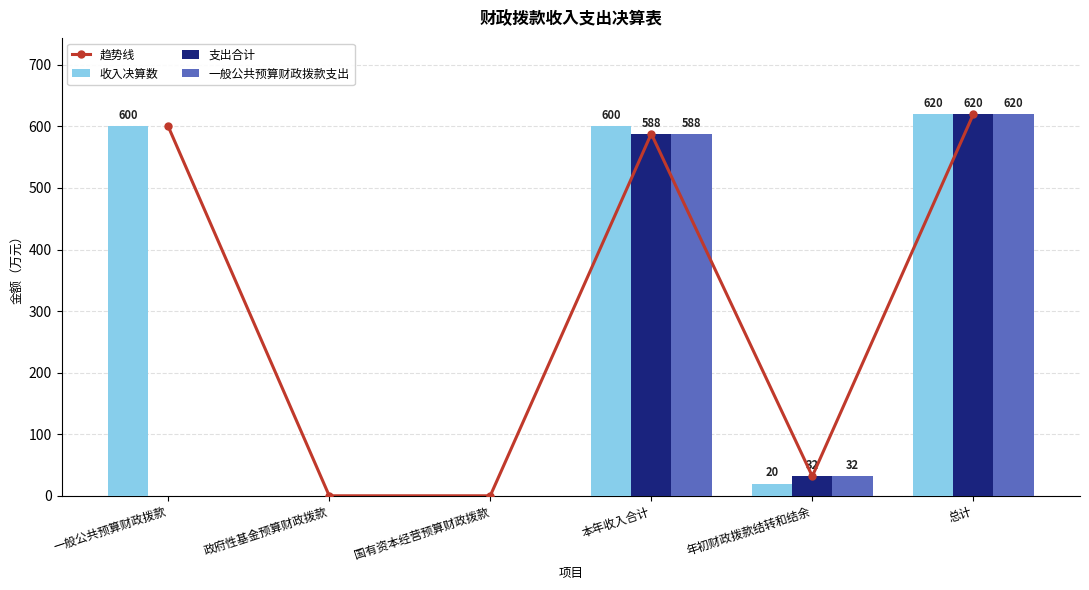

What is the sum of all 一般公共预算财政拨款支出 values?

1239.7